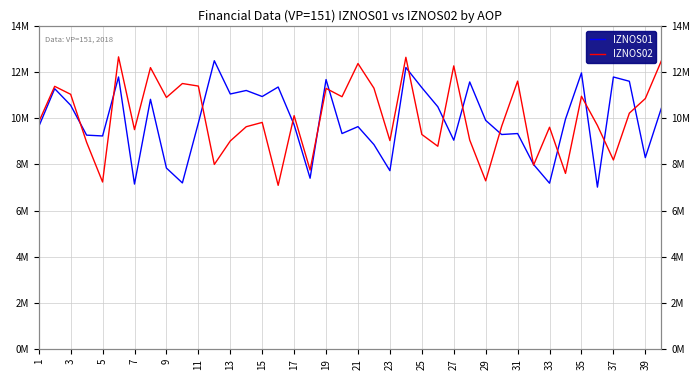

True or false: IZNOS01 has a value of 7646942 at 25.

False